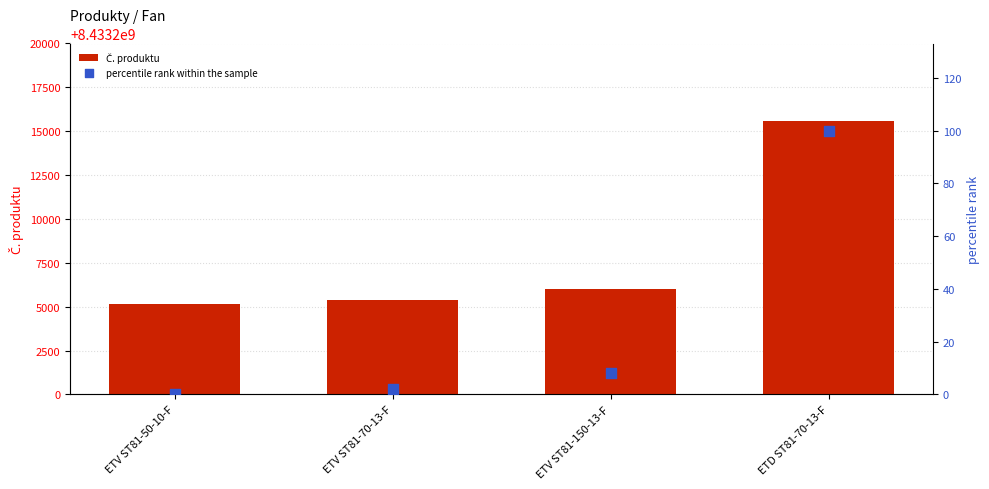

At which category is the sum across all series the highest?

ETD ST81-70-13-F